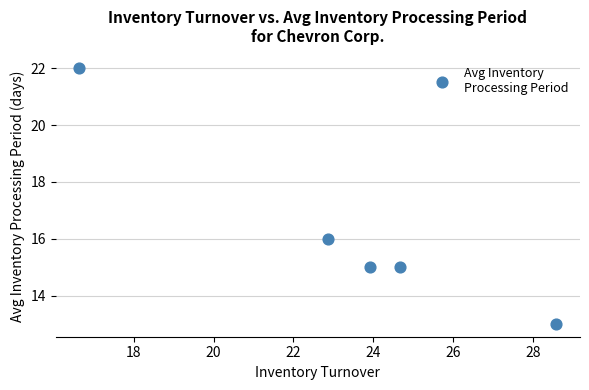

What Y value in the scatter plot is closest to 17?

16